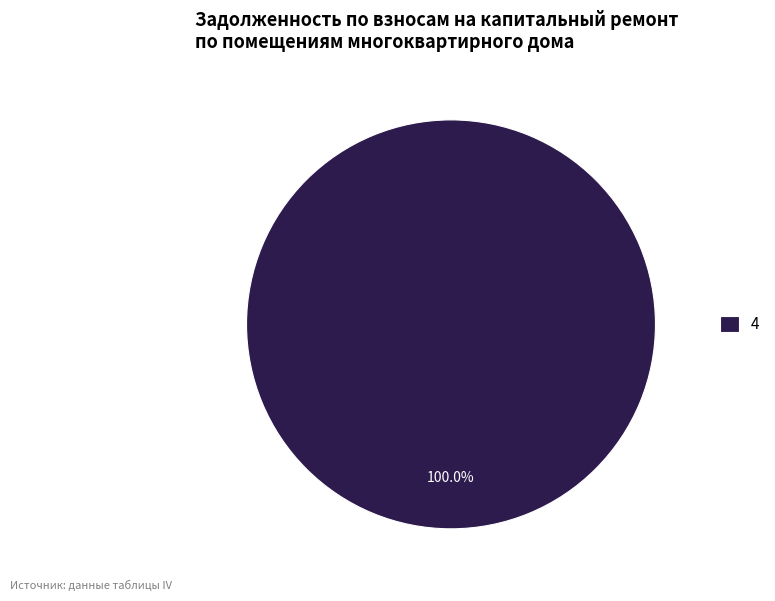

Count the number of slices in the pie.

1